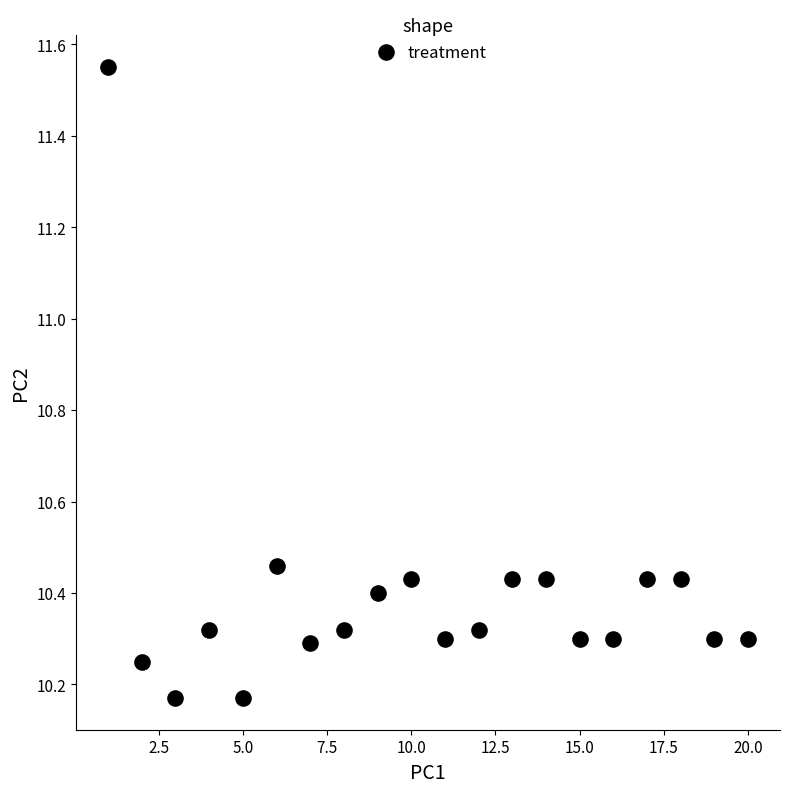

What is the range of Y values (max minus min)?

1.4